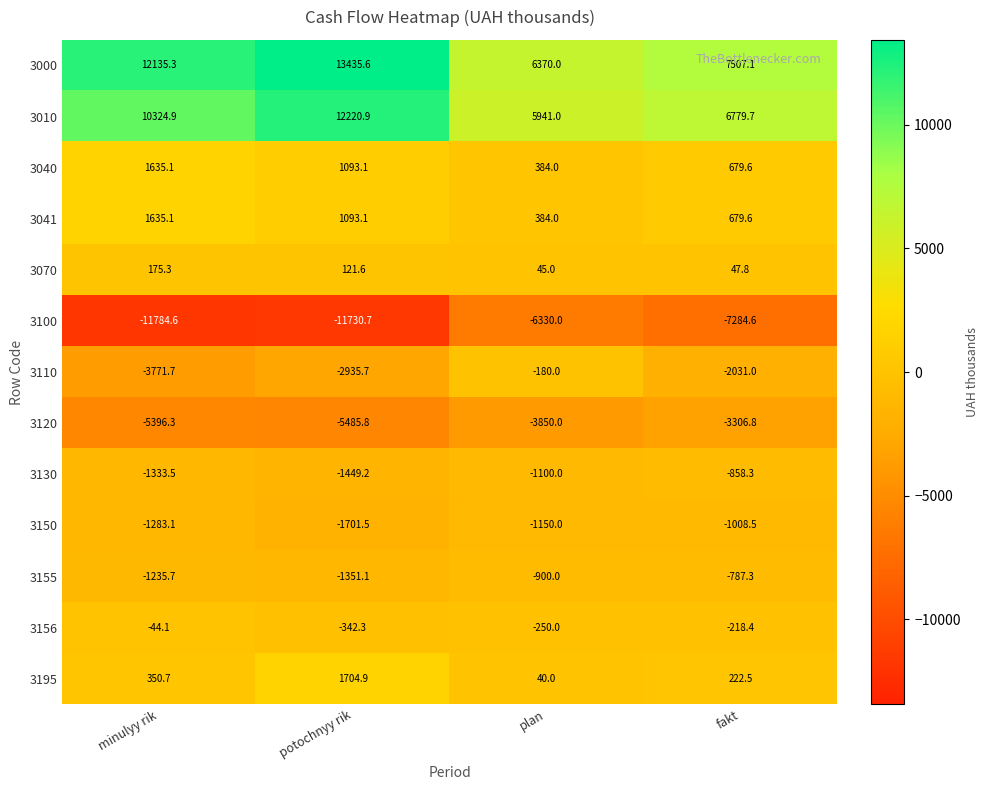

What is the difference between the second highest and minimum values in the 3195 series?

310.7